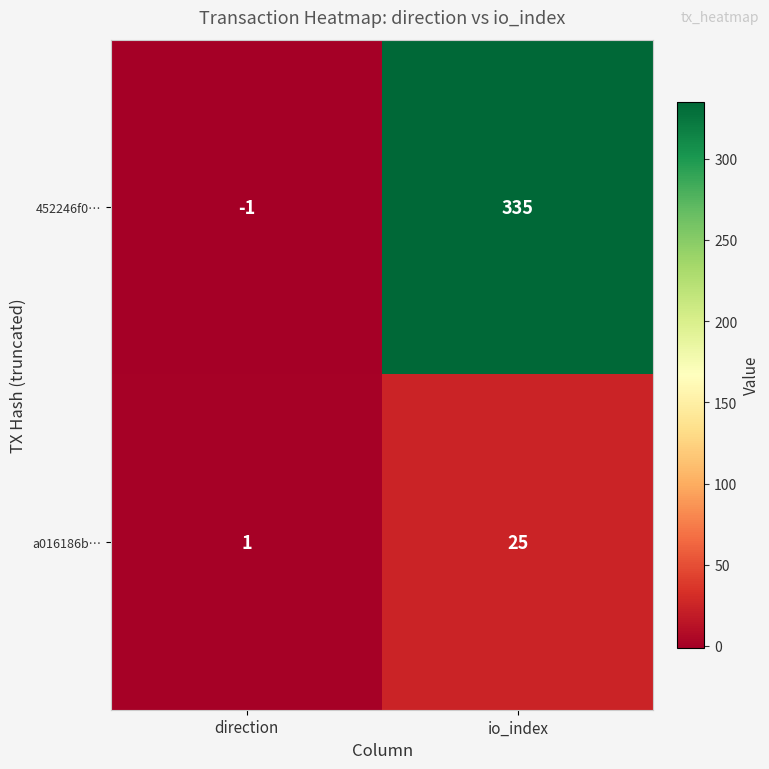

What is the difference between the highest and lowest values at io_index?

310